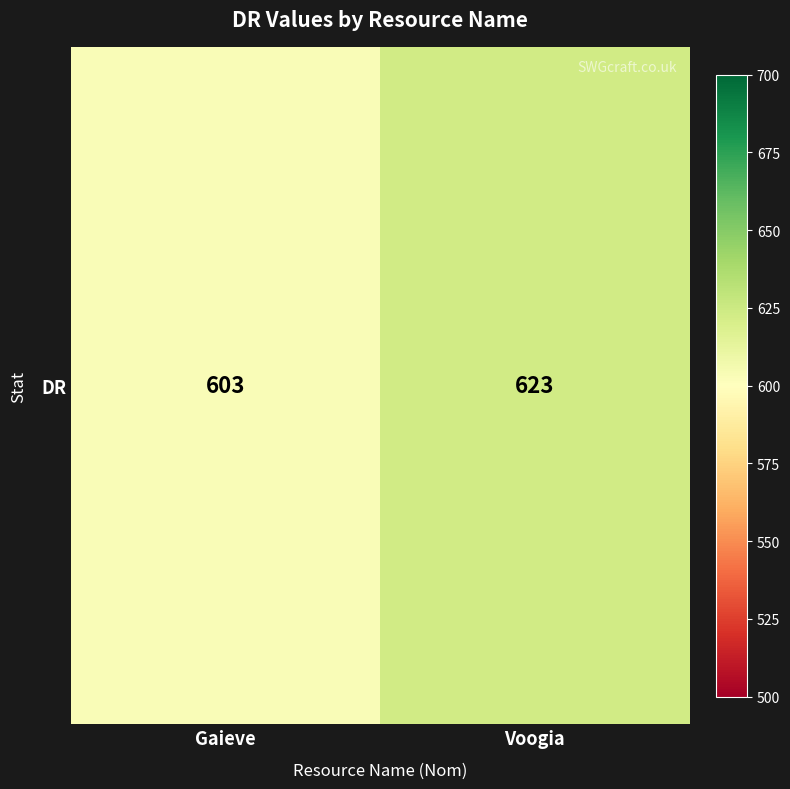

Between Voogia and Gaieve, which is larger?

Voogia